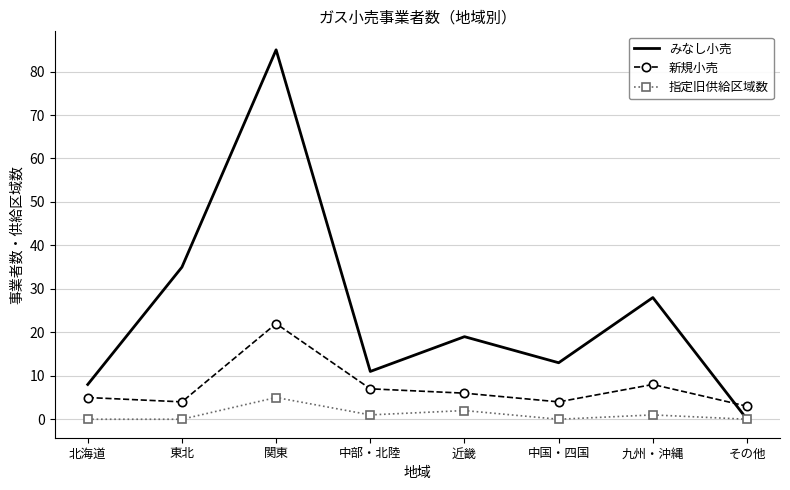

The みなし小売 series shows 85 at 関東. True or false?

True